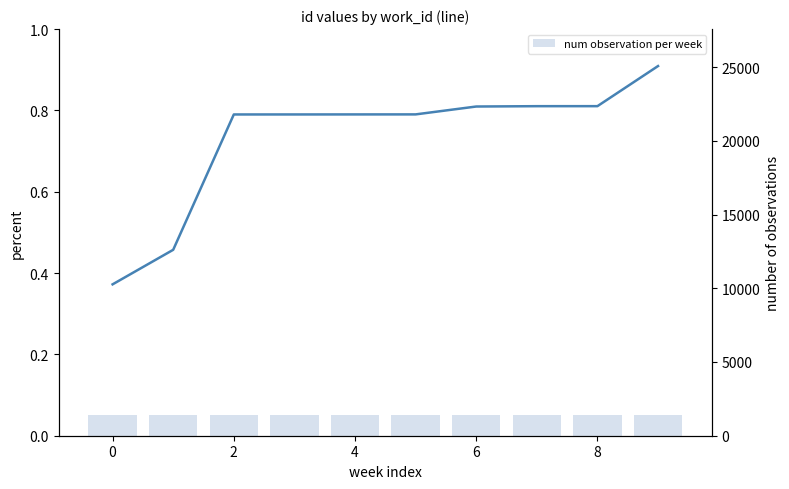

How many data points in id are above 21790?

4